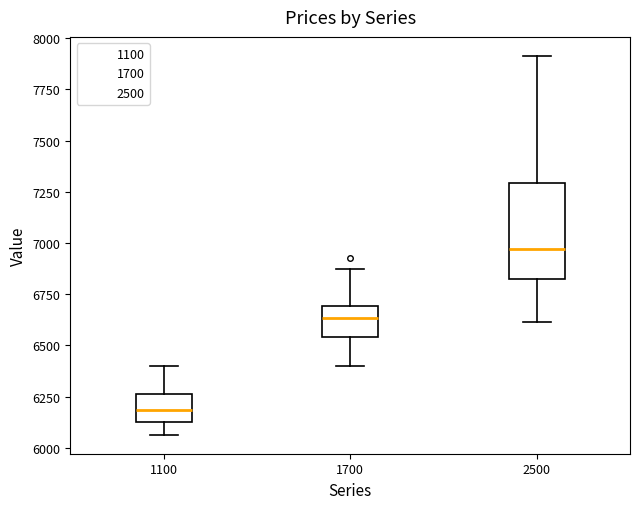

Which box is the tallest, from its lower edge to its upper edge?

2500